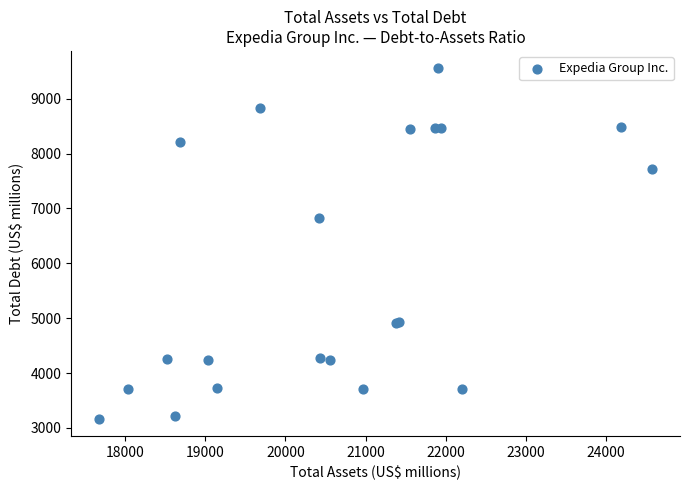

What Y value in the scatter plot is closest to 6362?

6830